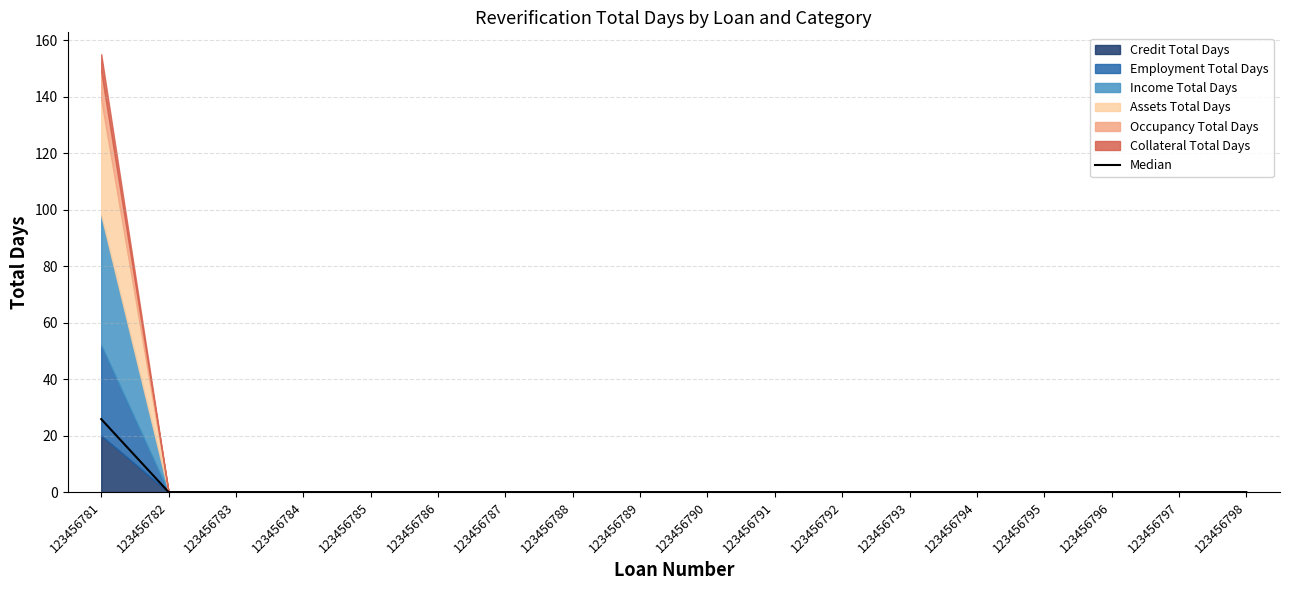

Reading right to left, extract all data points from this chart.

0.0	0.0	0.0	0.0	0.0	0.0	0.0	0.0	0.0	0.0	0.0	0.0	0.0	0.0	0.0	0.0	0.0	25.8